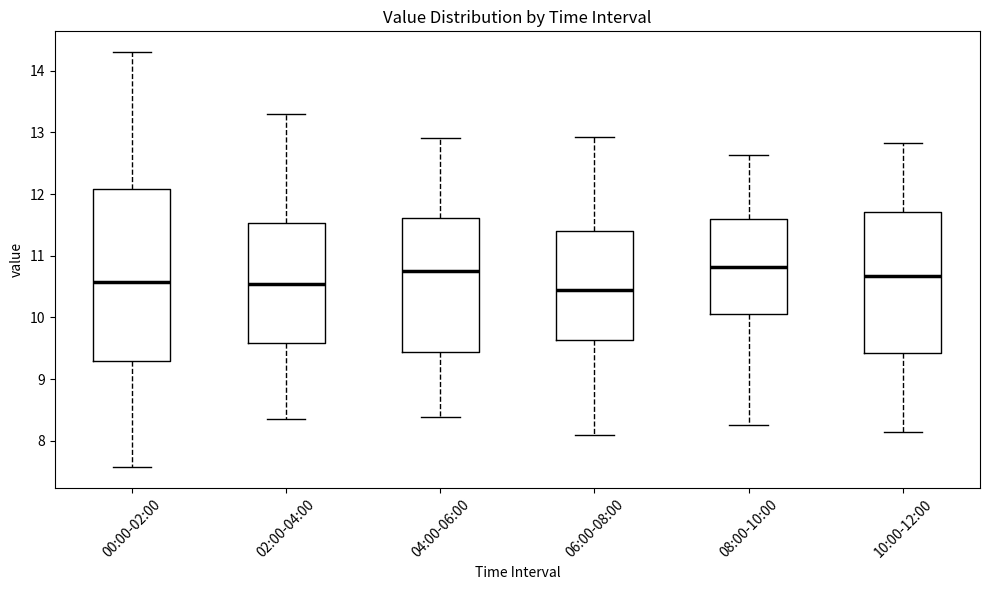

Reading left to right, transcribe this box plot: for each box, give where its median line is, the range the box spans, and where its two whiskers end, as read against the y-axis. The values are not printed on the chart, so give them approximately, as read against the axis.

00:00-02:00: median 10.6, box 9.3 to 12.1, whiskers 7.6 to 14.3
02:00-04:00: median 10.5, box 9.6 to 11.5, whiskers 8.4 to 13.3
04:00-06:00: median 10.8, box 9.4 to 11.6, whiskers 8.4 to 12.9
06:00-08:00: median 10.4, box 9.6 to 11.4, whiskers 8.1 to 12.9
08:00-10:00: median 10.8, box 10.1 to 11.6, whiskers 8.3 to 12.6
10:00-12:00: median 10.7, box 9.4 to 11.7, whiskers 8.2 to 12.8